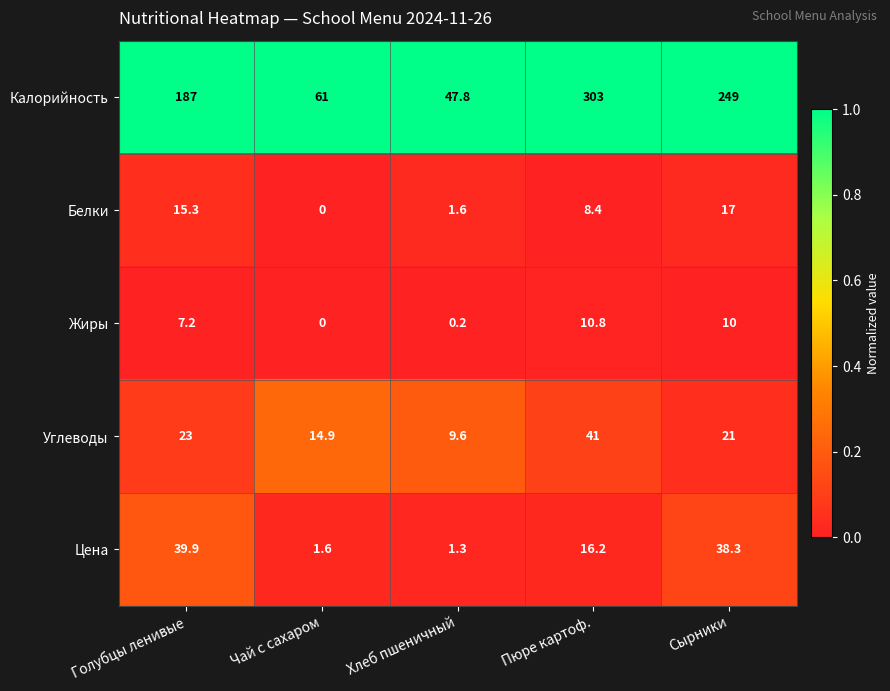

List the series in order of their peak value, lowest first.

Жиры, Белки, Цена, Углеводы, Калорийность